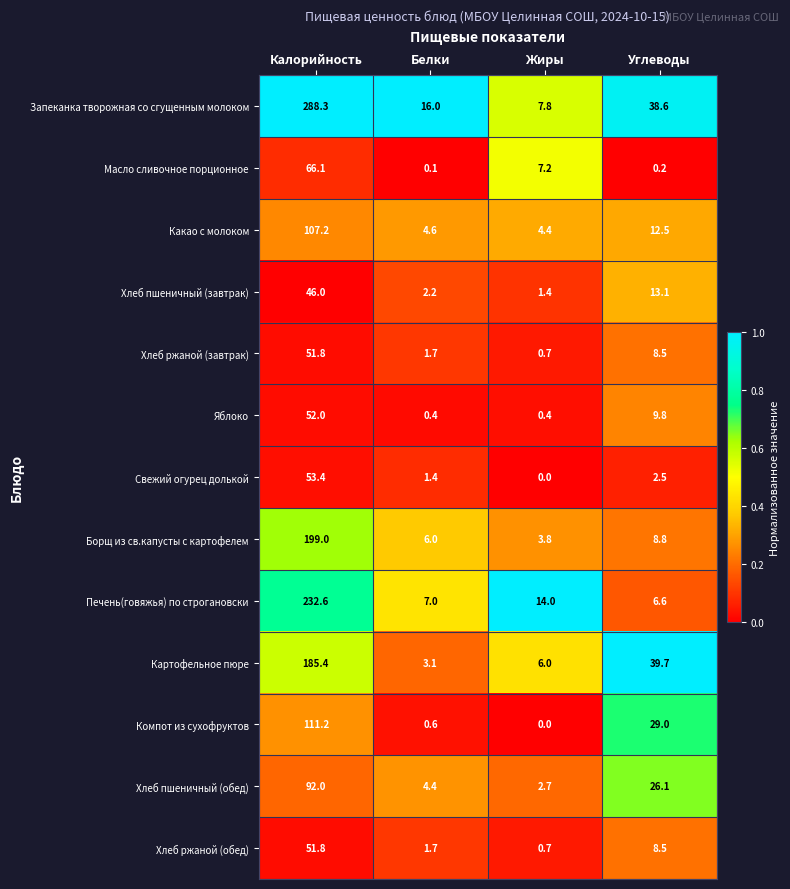

Count the number of categories in the chart.

4